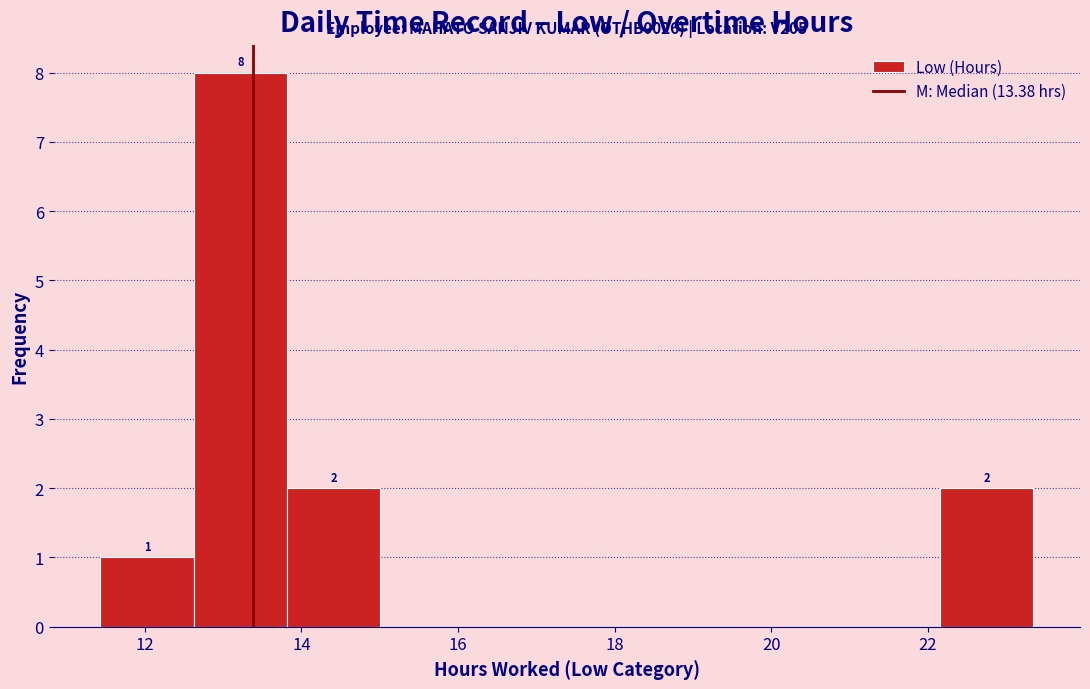

Over which range of the x-axis is the bar tallest?

12.6 to 13.8